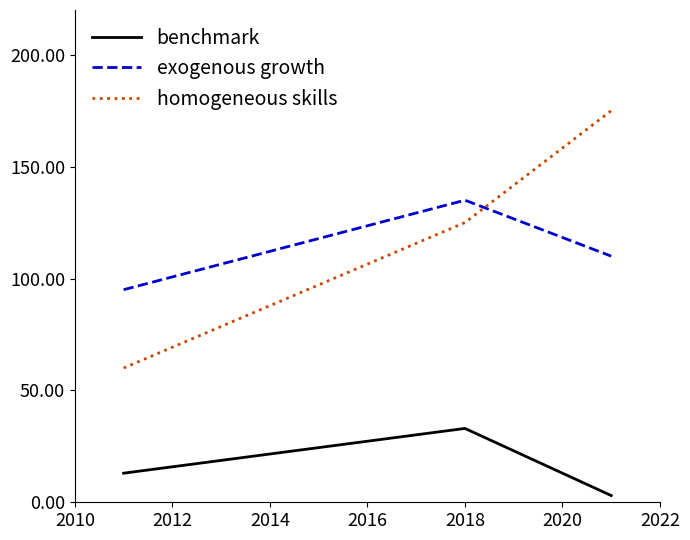

Count the homogeneous skills values in the range 60 to 175.

3